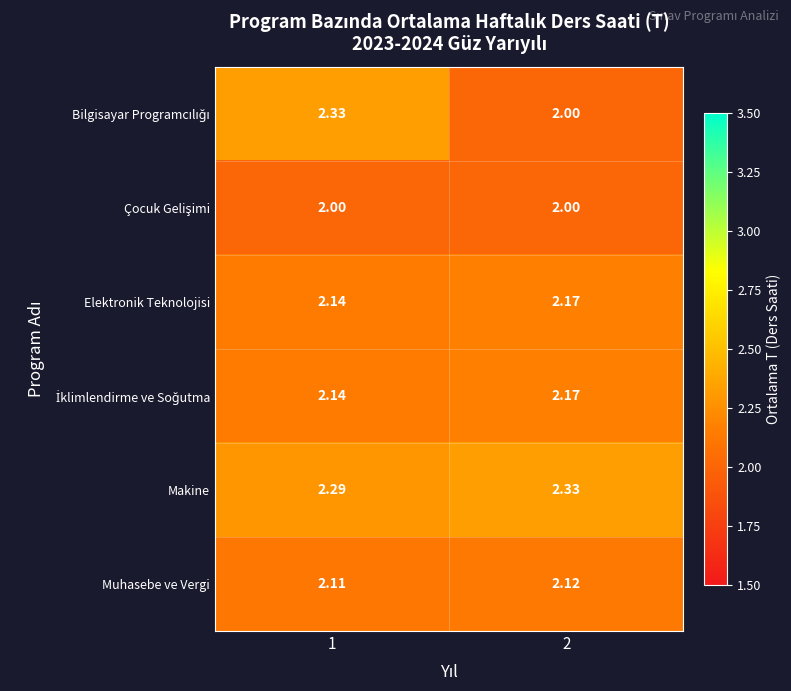

What is the total value across all series at 2?

12.8